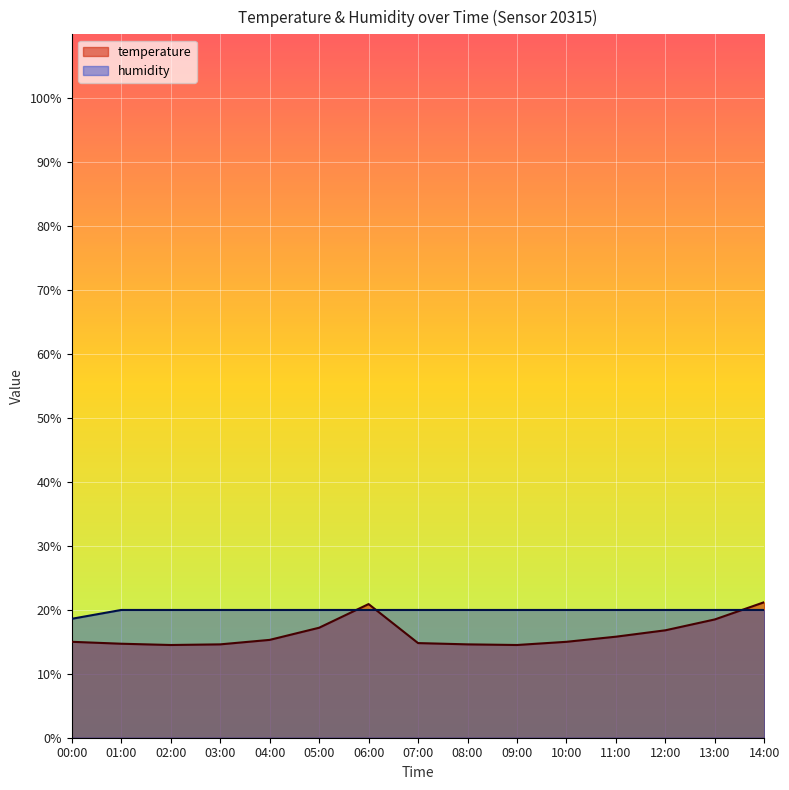

What is the sum of all humidity values?

298.3